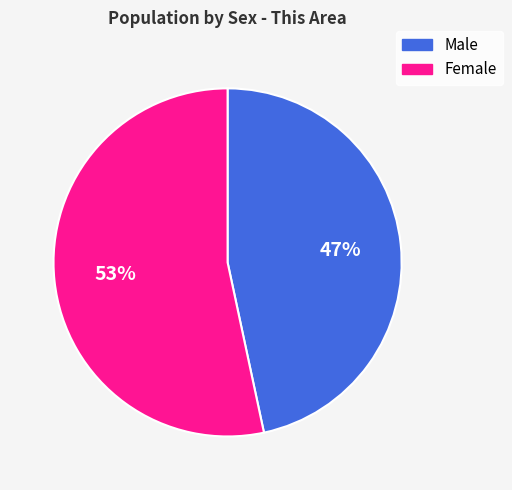

Do Male and Female together represent more than half of the pie?

Yes